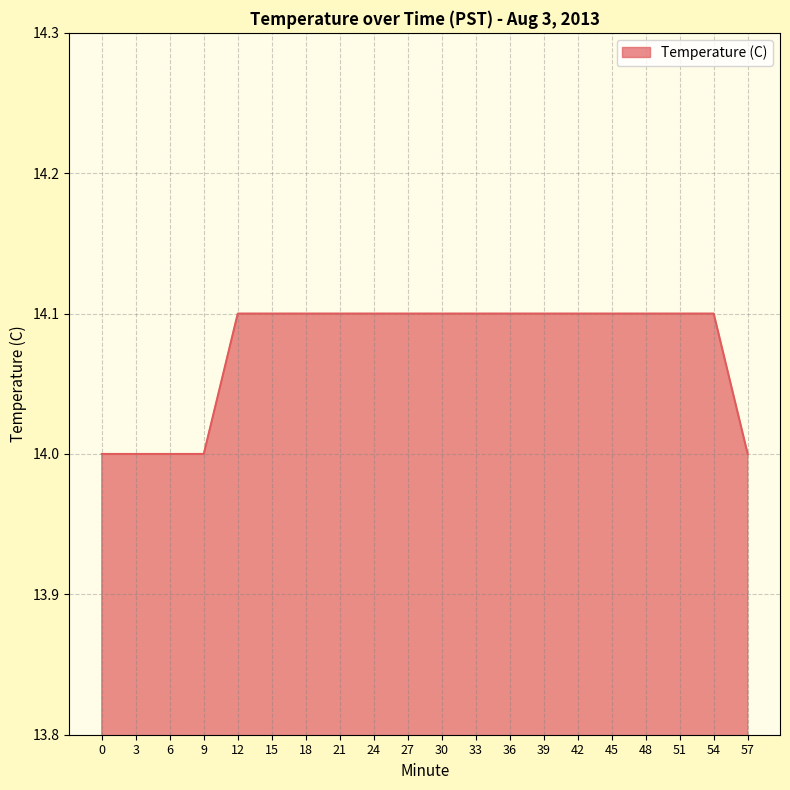

How many lines are shown in the chart?

1